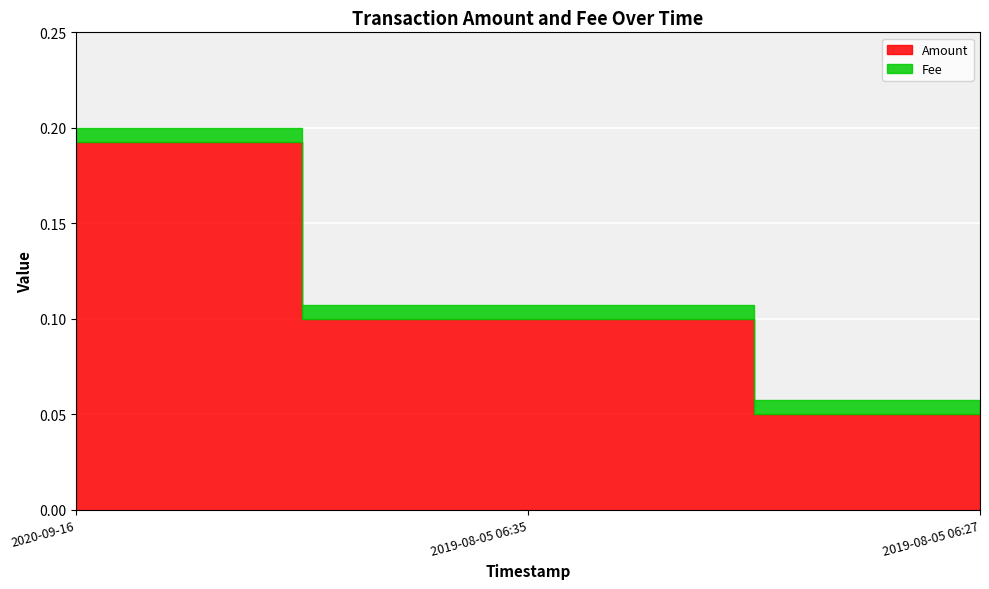

The value of Fee at 2020-09-16 is 0.0. True or false?

True